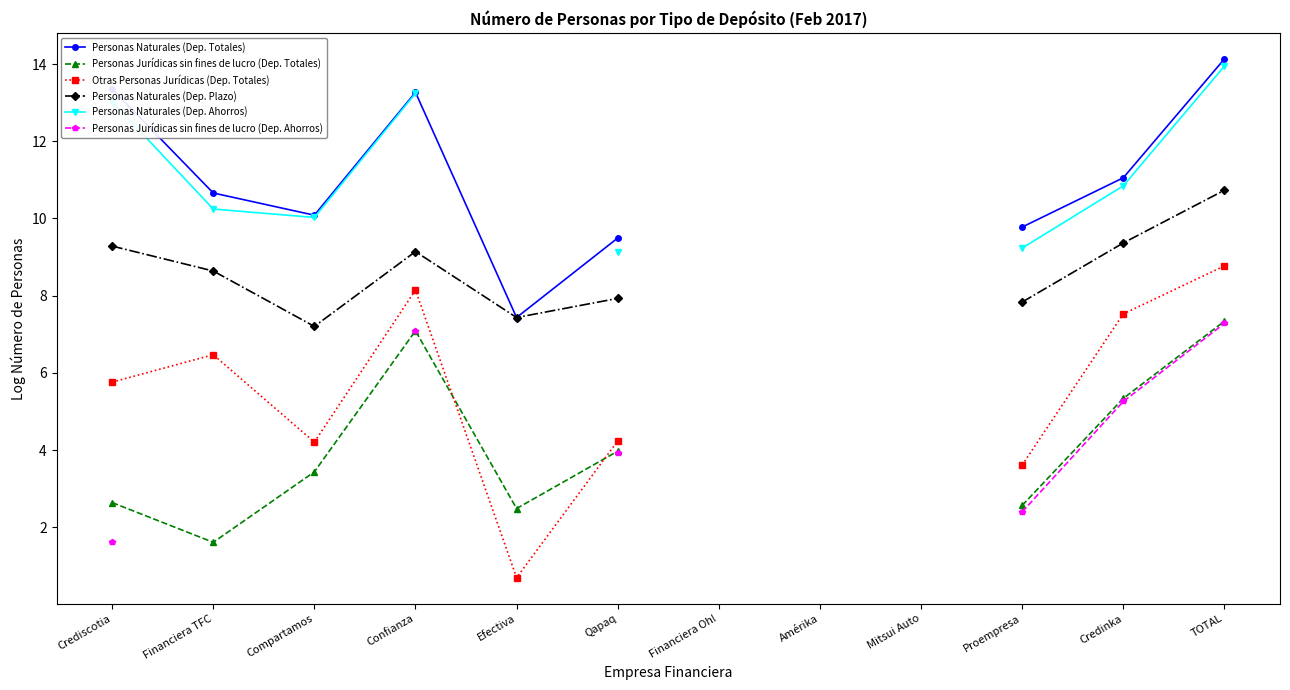

Where does the Personas Jurídicas sin fines de lucro (Dep. Totales) series first go above 7?

Confianza